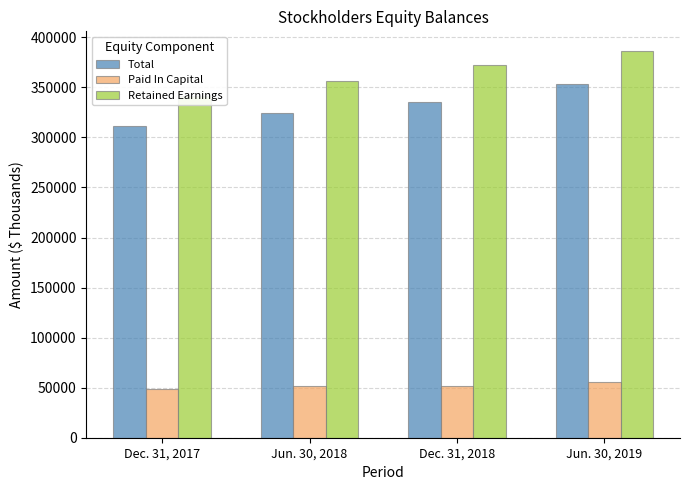

Is it true that Paid In Capital equals 52122 at Dec. 31, 2018?

True